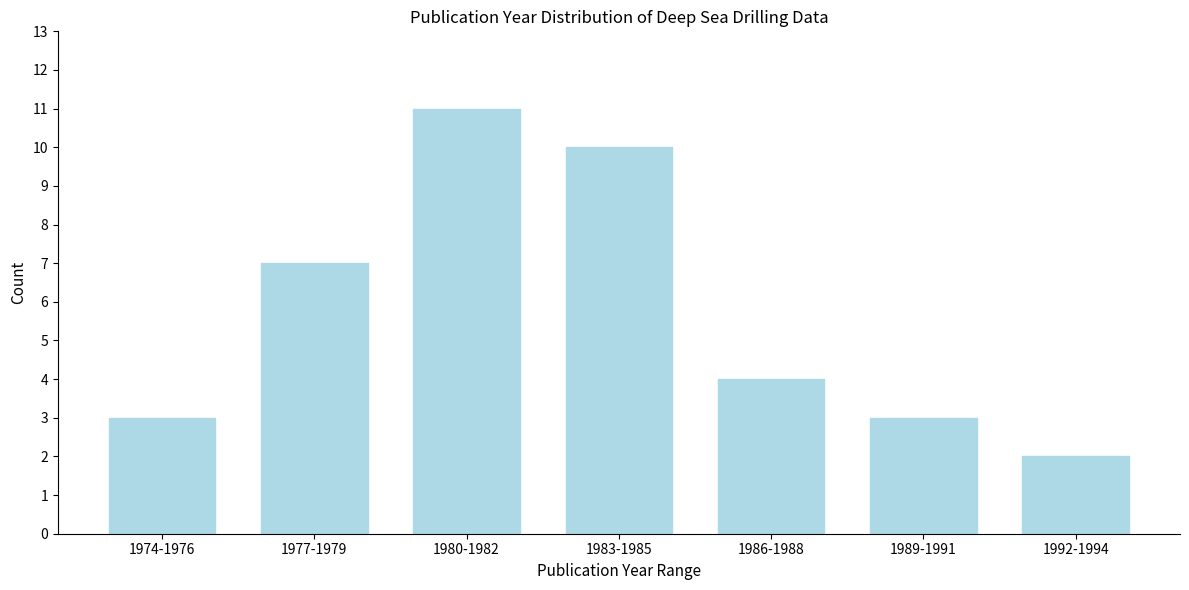

Reading left to right, extract all data points from this chart.

1974-1976=3	1977-1979=7	1980-1982=11	1983-1985=10	1986-1988=4	1989-1991=3	1992-1994=2